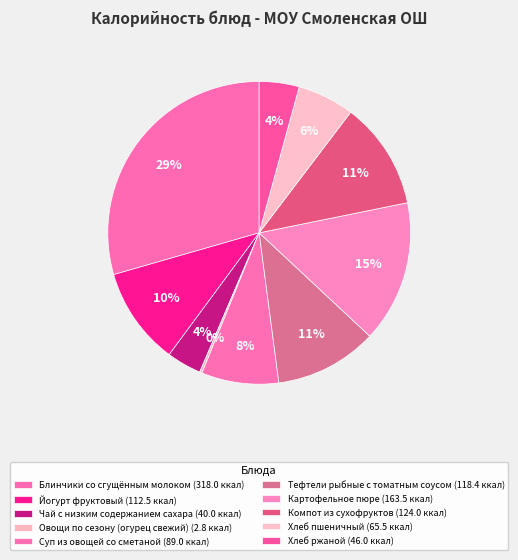

To the nearest percent, what portion does Картофельное пюре represent?

15%